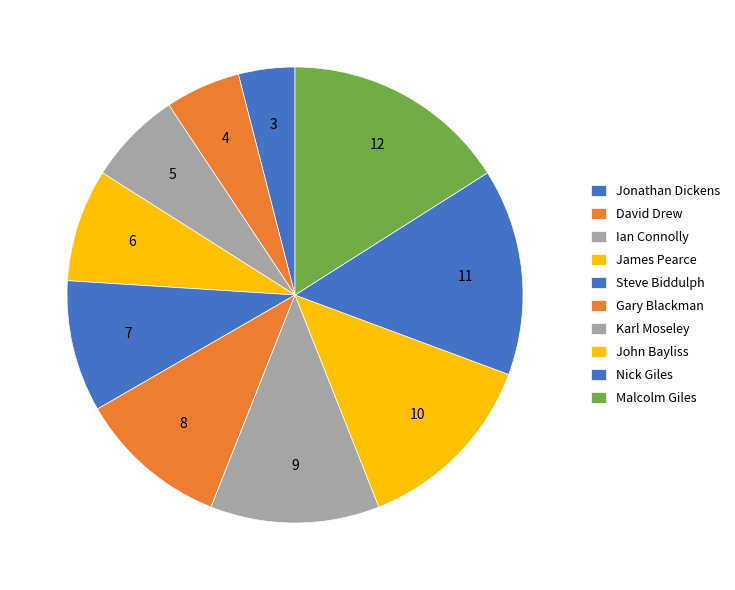

To the nearest percent, what percentage of the pie is Nick Giles?

15%